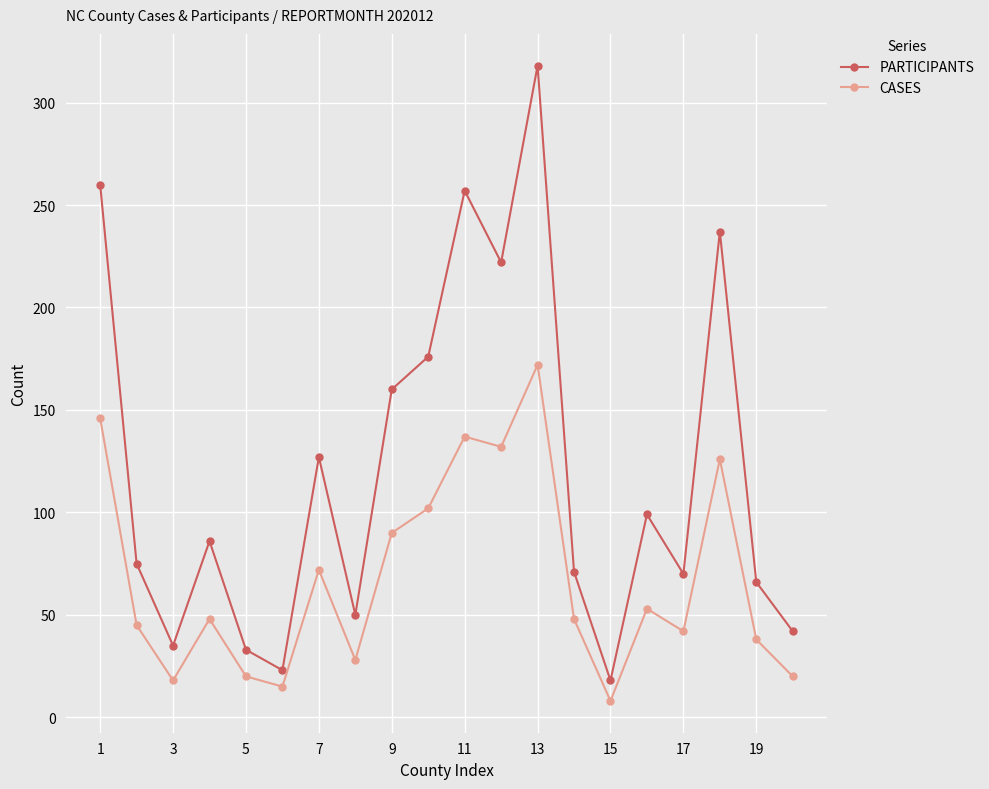

Which series has the largest range (max minus min)?

PARTICIPANTS